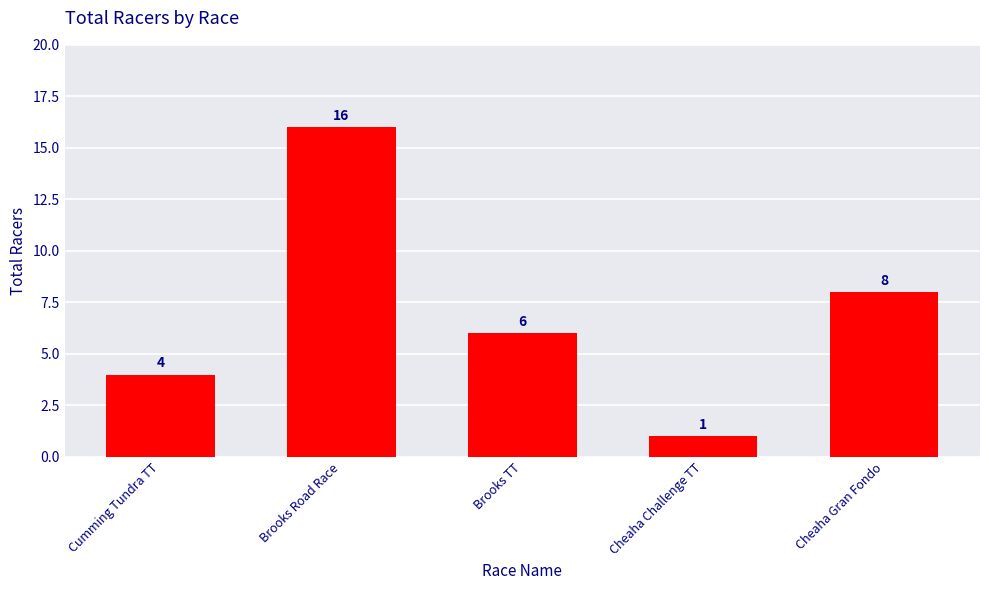

What is the ratio of the value at Cheaha Gran Fondo to the value at Cumming Tundra TT?

2.0